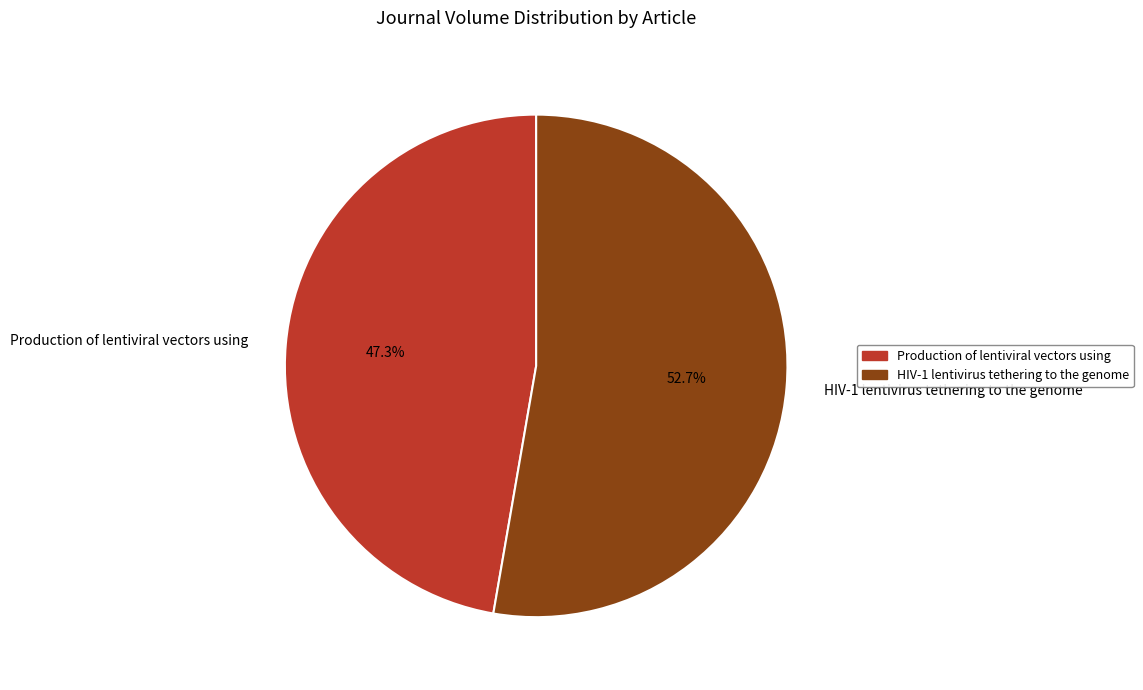

To the nearest percent, what percentage of the pie is Production of lentiviral vectors using?

47%